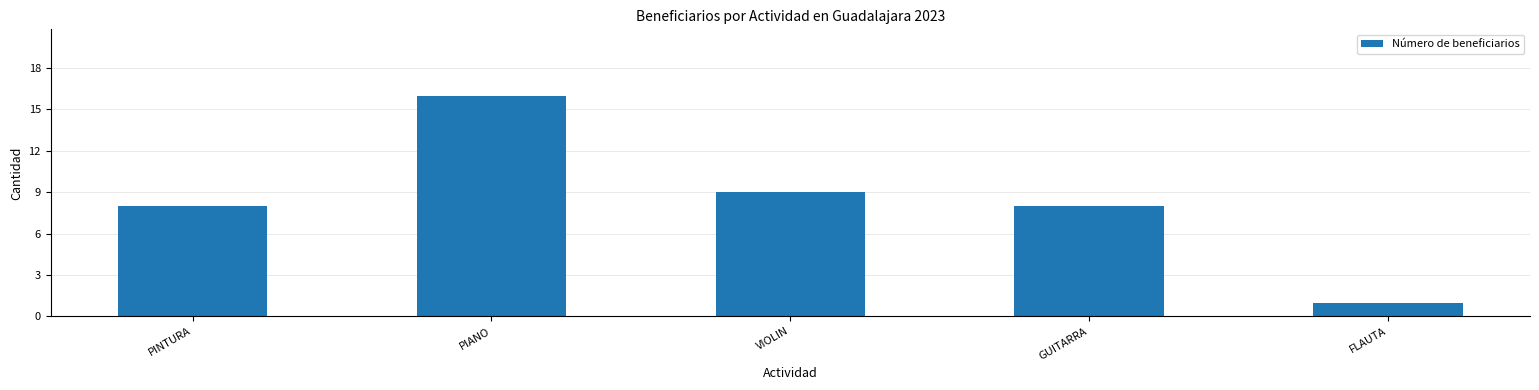

How many distinct data groups are displayed?

1